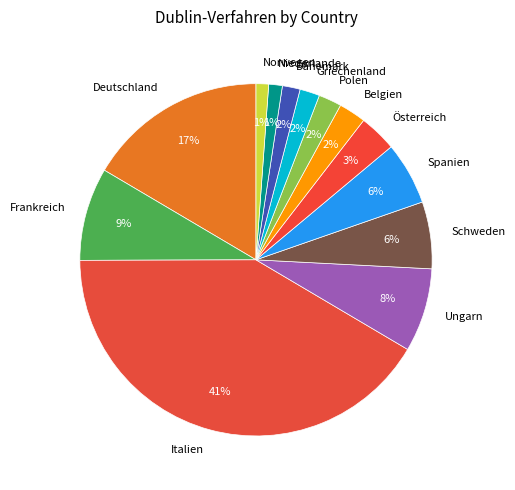

To the nearest percent, what is the average slice percentage?

8%